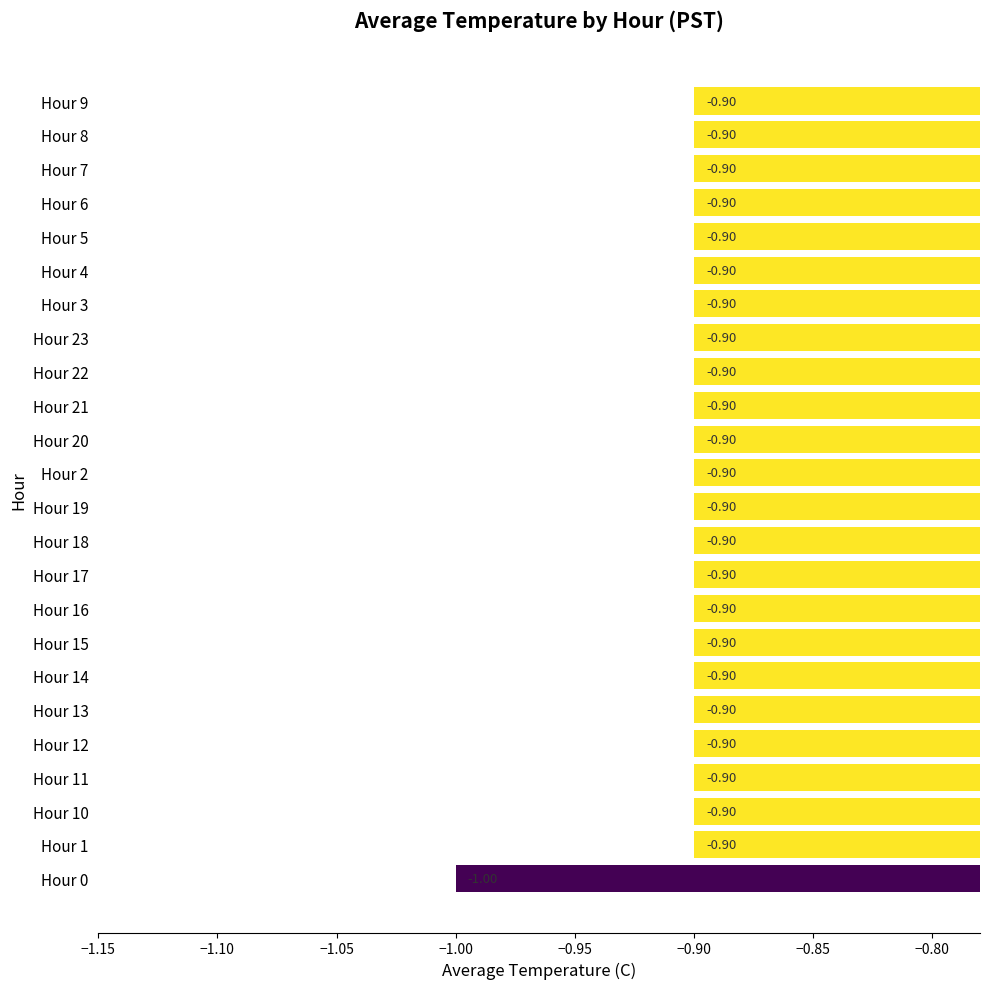

What is the difference between the second highest and minimum values?

0.1